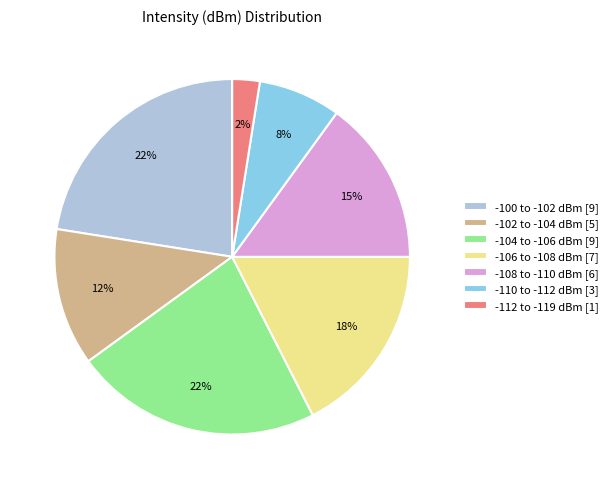

Do -102 to -104 dBm [5] and -106 to -108 dBm [7] together represent more than half of the pie?

No